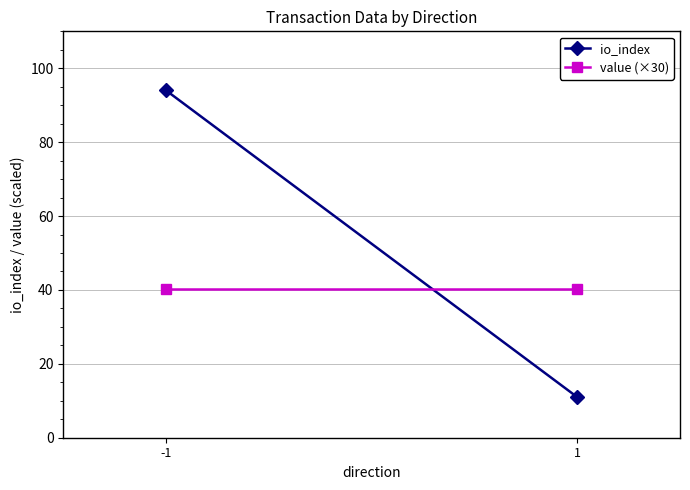

Reading left to right, transcribe all the data shown in this chart.

io_index: -1=94.0	1=11.0
value (×30): -1=40.3	1=40.3